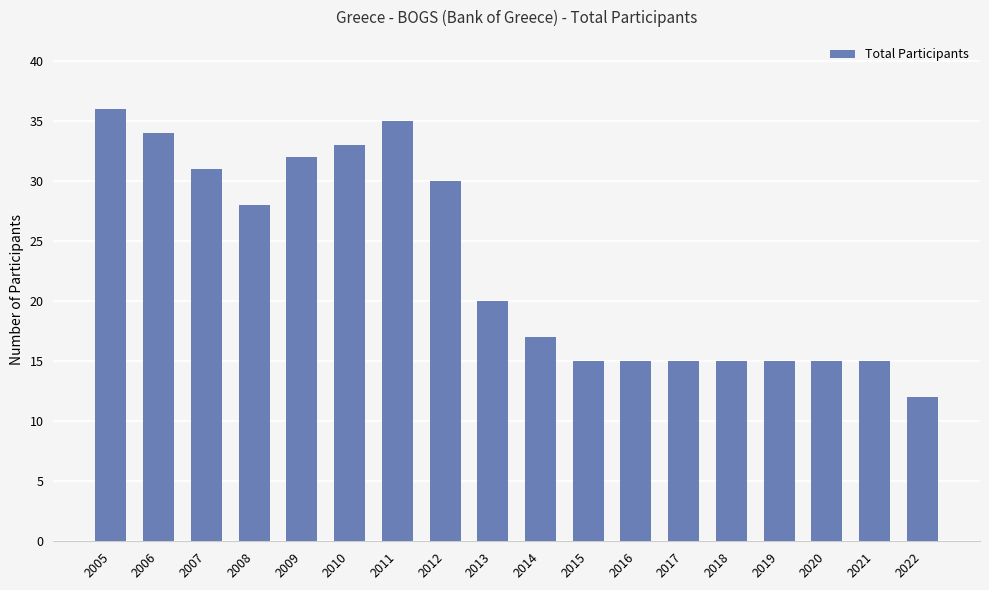

What is the value of the 14th bar from the left?

15